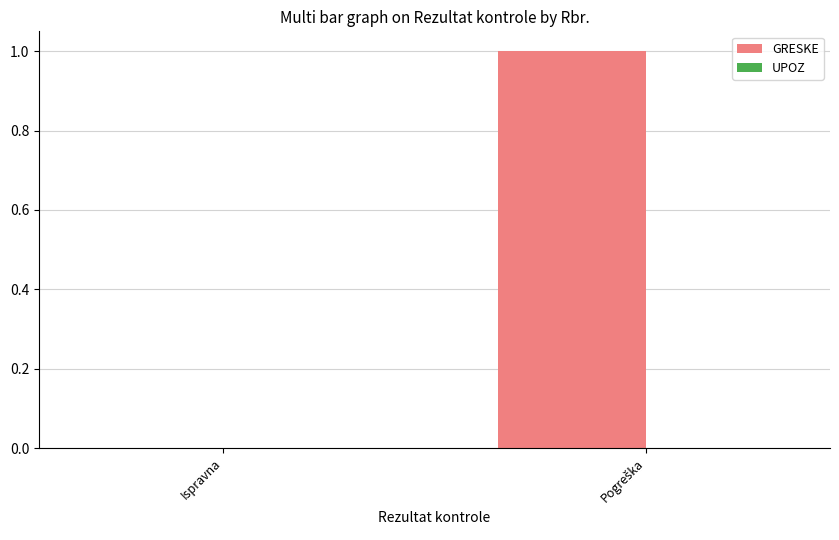

Is it true that the value at Ispravna is 0?

True